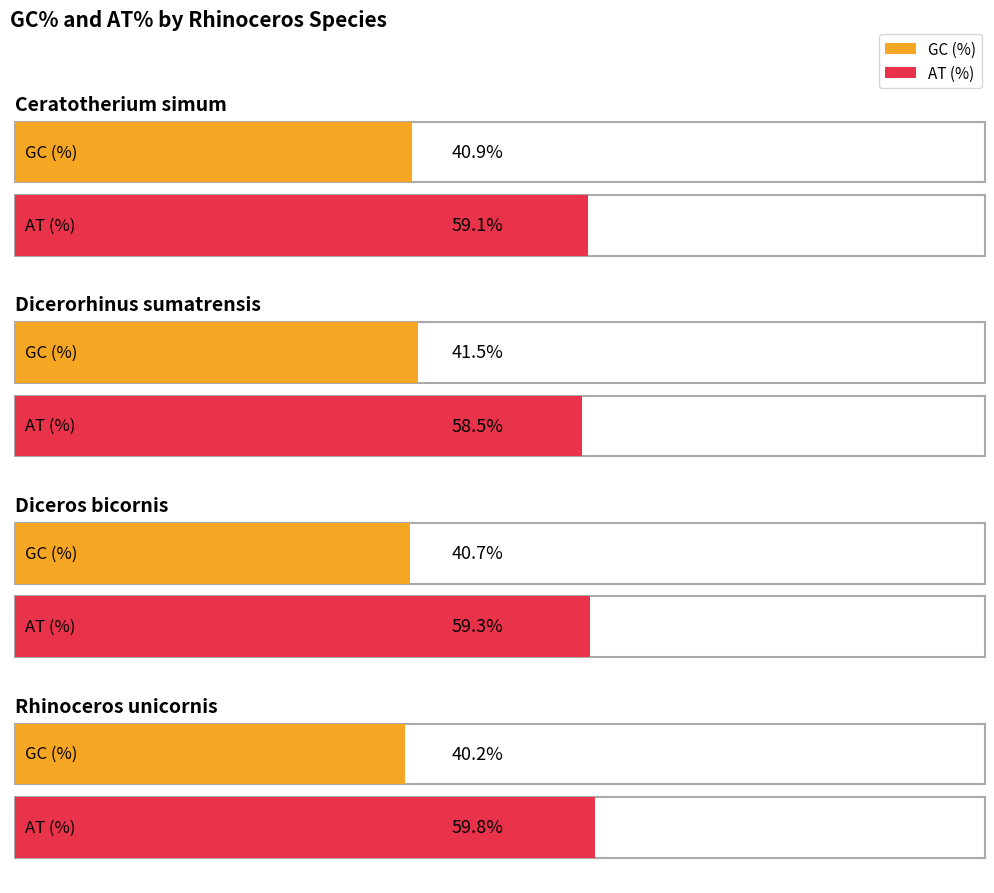

Is the value of AT (%) at Rhinoceros unicornis greater than the value of GC (%) at Rhinoceros unicornis?

Yes